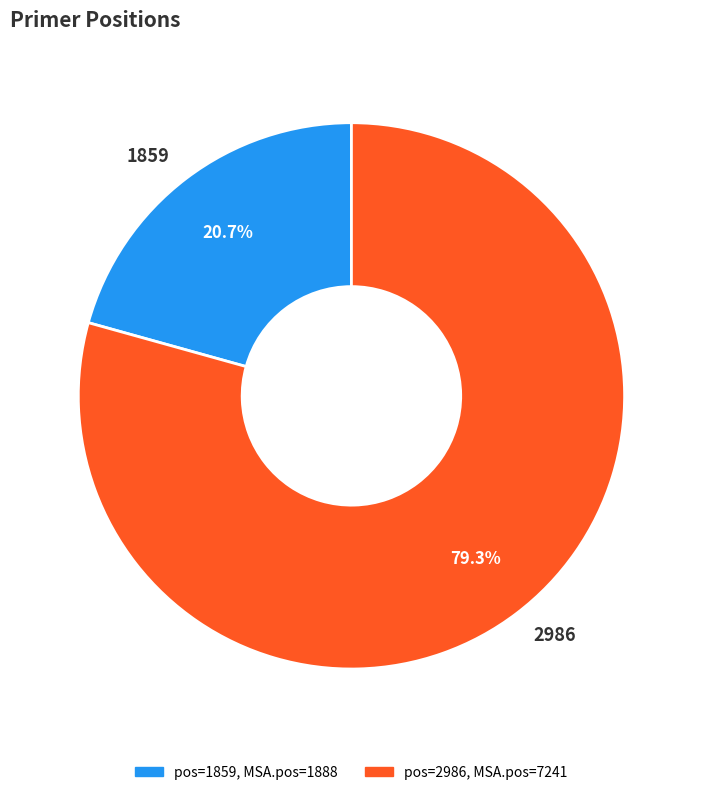

What is the majority slice?

2986